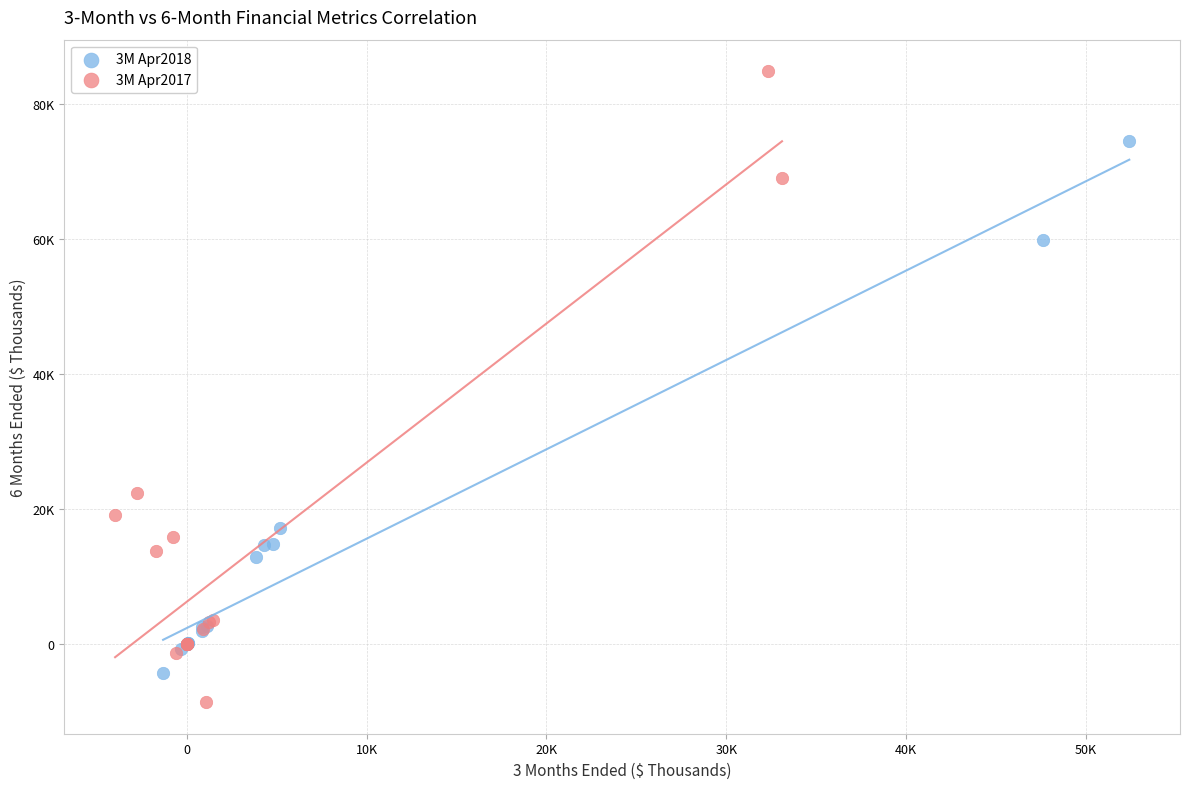

What are all the series names shown in the legend?

3M Apr2018, 3M Apr2017